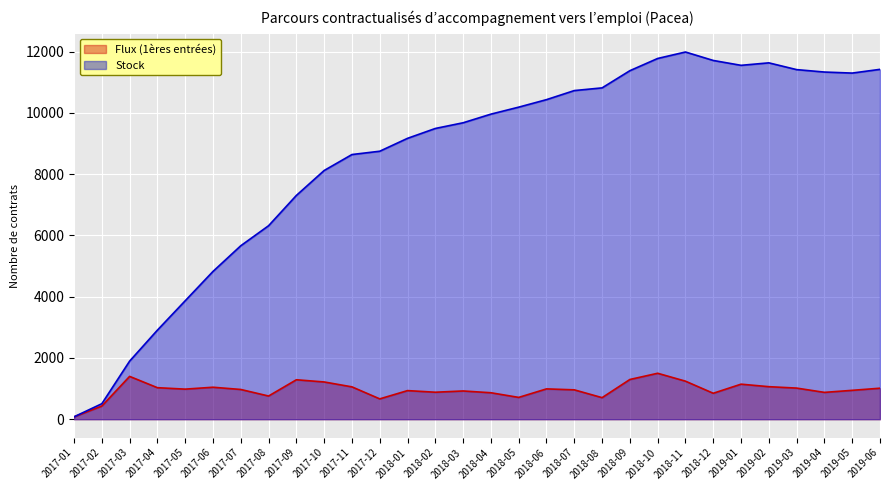

Does the chart display data point markers on the line(s)?

No